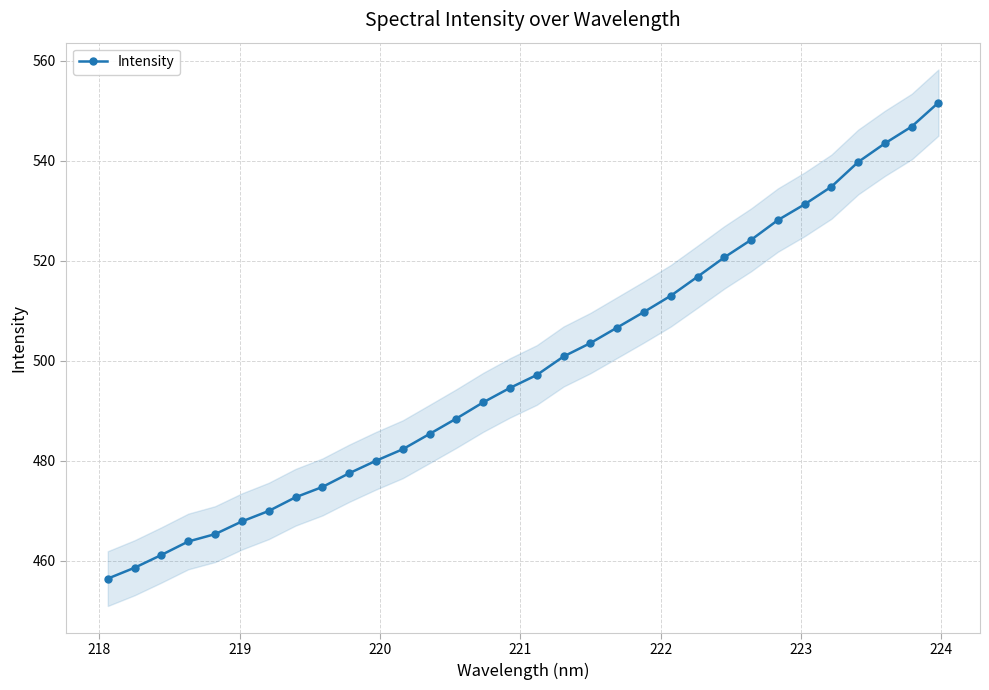

What is the value of the Intensity point at the 17th from the left?

497.2